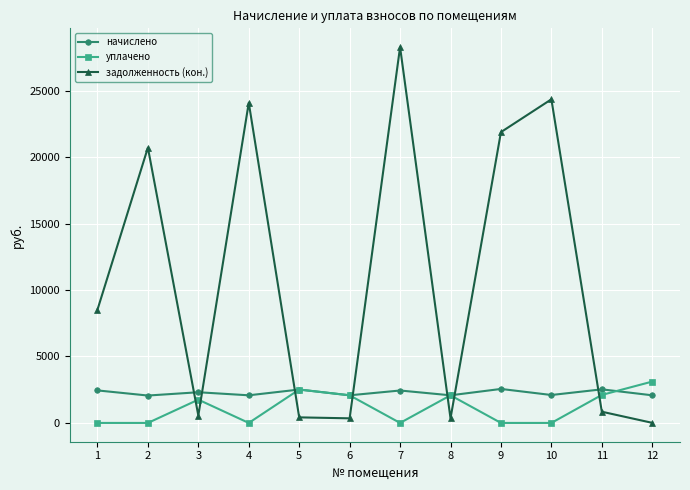

What is the difference between the maximum and minimum values in the уплачено series?

3112.3